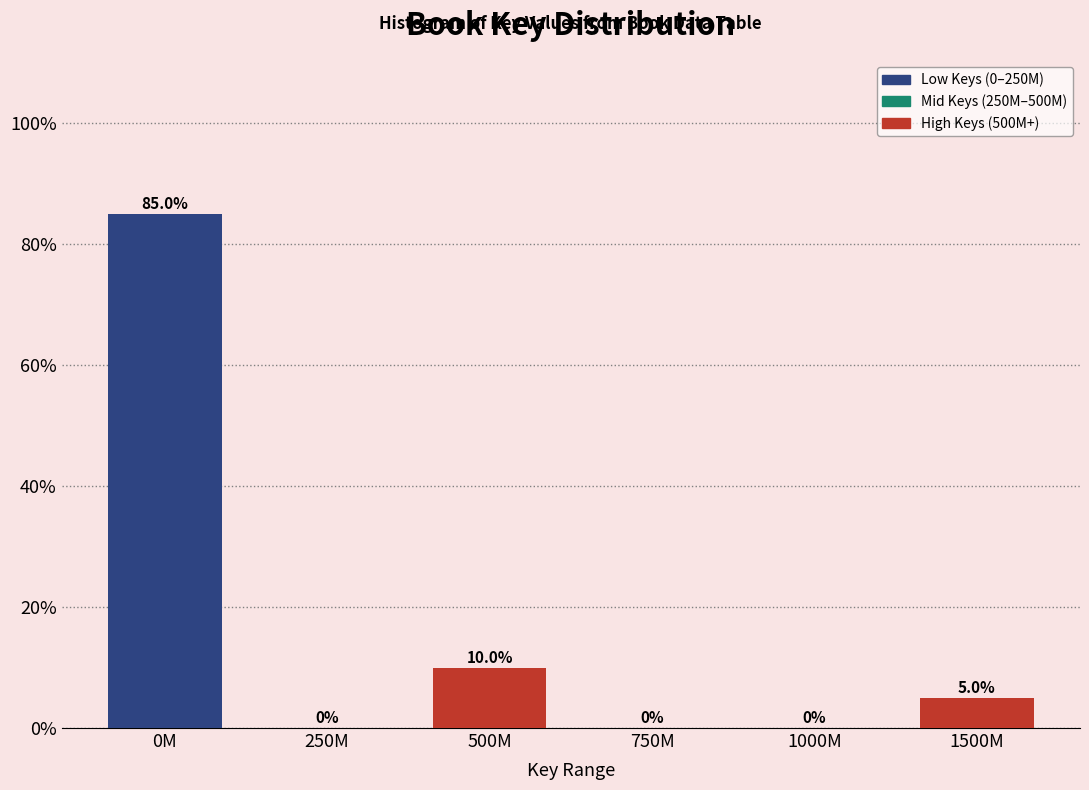

Reading left to right, extract all data points from this chart.

0M=85	250M=0	500M=10	750M=0	1000M=0	1500M=5